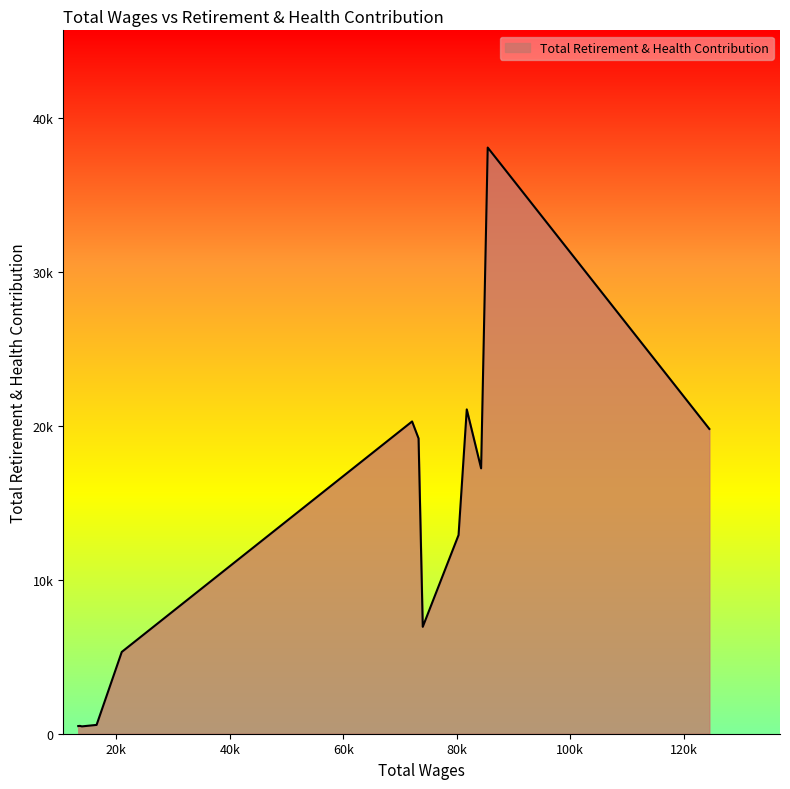

What is the smallest value displayed?

477